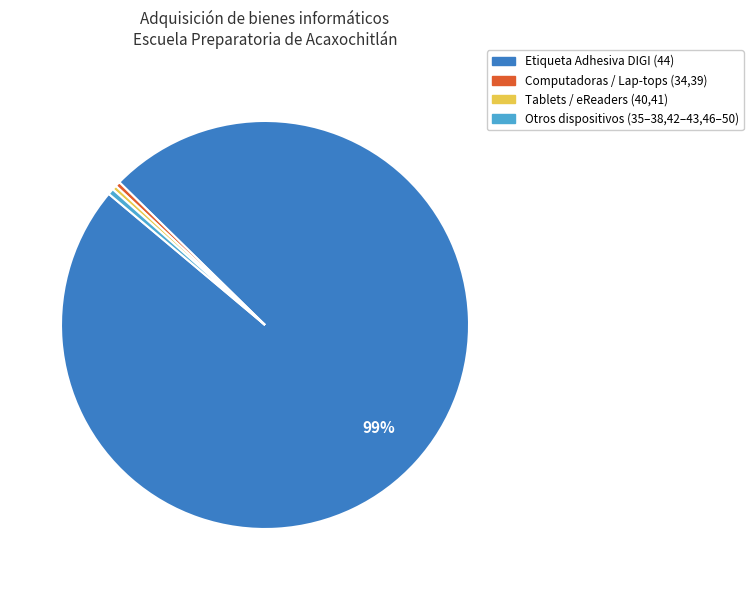

Count the number of slices in the pie.

4